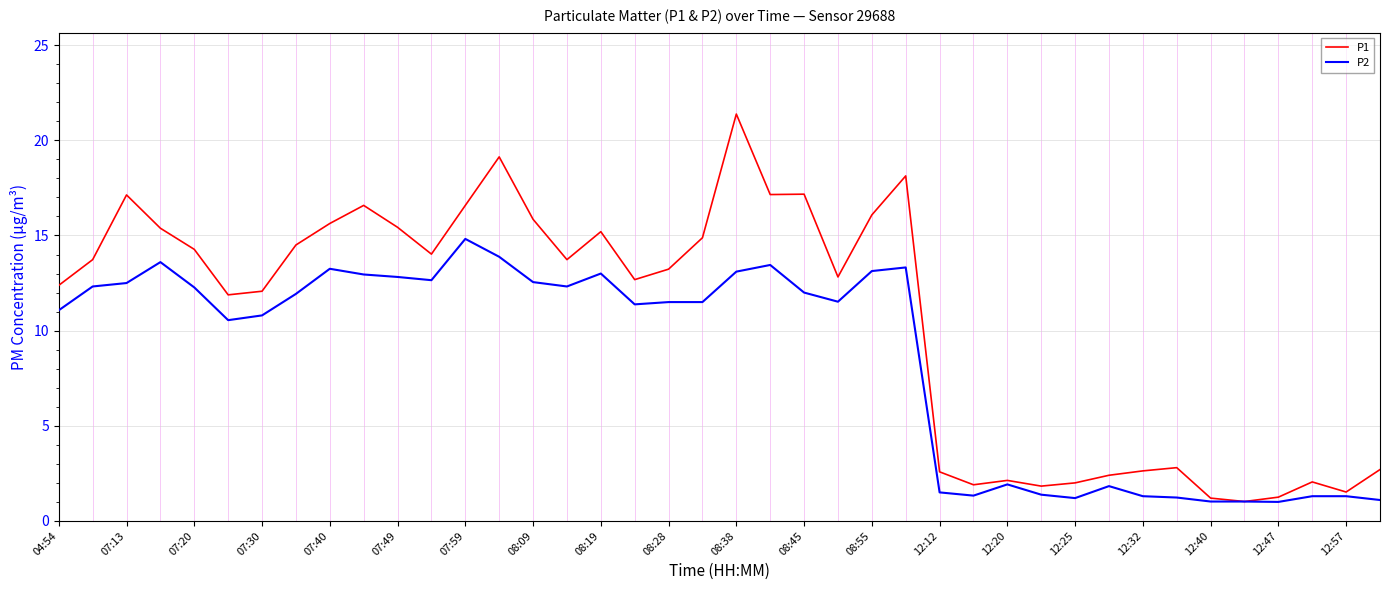

Which series has the largest total across all categories?

P1